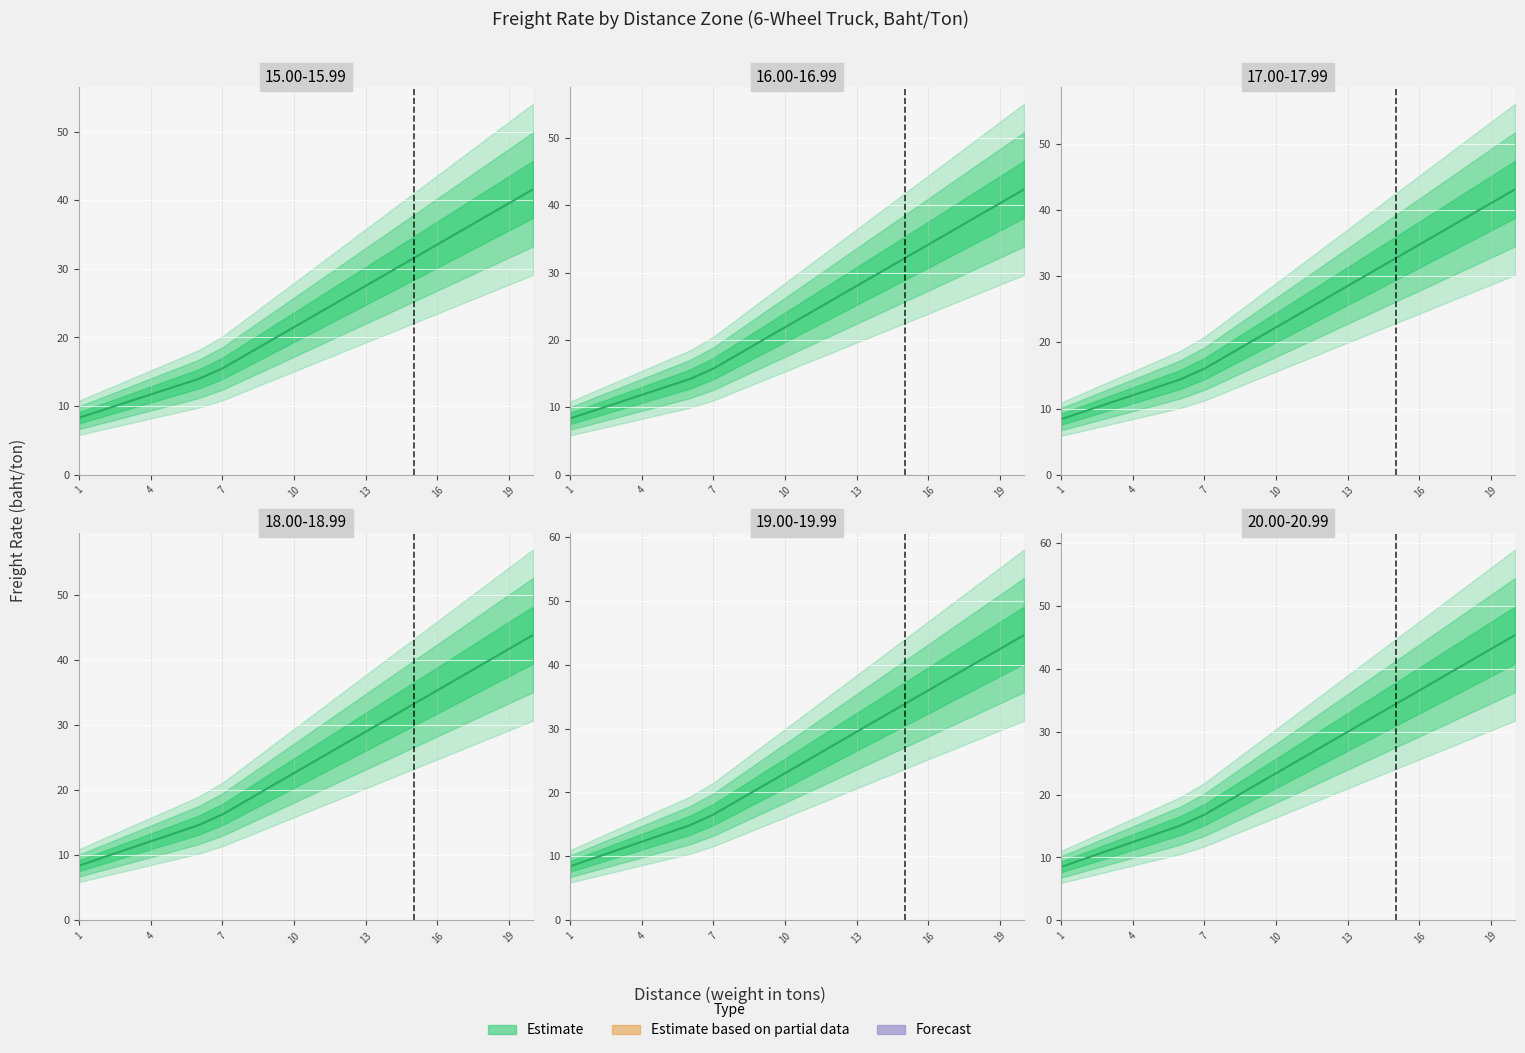

Reading left to right, transcribe all the data shown in this chart.

15.00-15.99: 8.3	9.4	10.6	11.7	12.8	14.0	15.5	17.5	19.5	21.5	23.5	25.5	27.5	29.5	31.6	33.6	35.6	37.6	39.6	41.6
16.00-16.99: 8.3	9.5	10.7	11.8	13.0	14.2	15.8	17.8	19.9	21.9	23.9	26.0	28.0	30.1	32.1	34.2	36.2	38.3	40.3	42.4
17.00-17.99: 8.4	9.6	10.8	12.0	13.2	14.4	16.0	18.1	20.2	22.3	24.4	26.4	28.5	30.6	32.7	34.8	36.9	38.9	41.0	43.1
18.00-18.99: 8.4	9.7	10.9	12.2	13.4	14.6	16.3	18.4	20.5	22.6	24.8	26.9	29.0	31.1	33.2	35.4	37.5	39.6	41.7	43.9
19.00-19.99: 8.5	9.7	11.0	12.3	13.6	14.9	16.6	18.7	20.9	23.0	25.2	27.3	29.5	31.7	33.8	36.0	38.1	40.3	42.5	44.6
20.00-20.99: 8.5	9.8	11.1	12.4	13.8	15.1	16.8	19.0	21.2	23.4	25.6	27.8	30.0	32.2	34.4	36.6	38.8	41.0	43.2	45.4